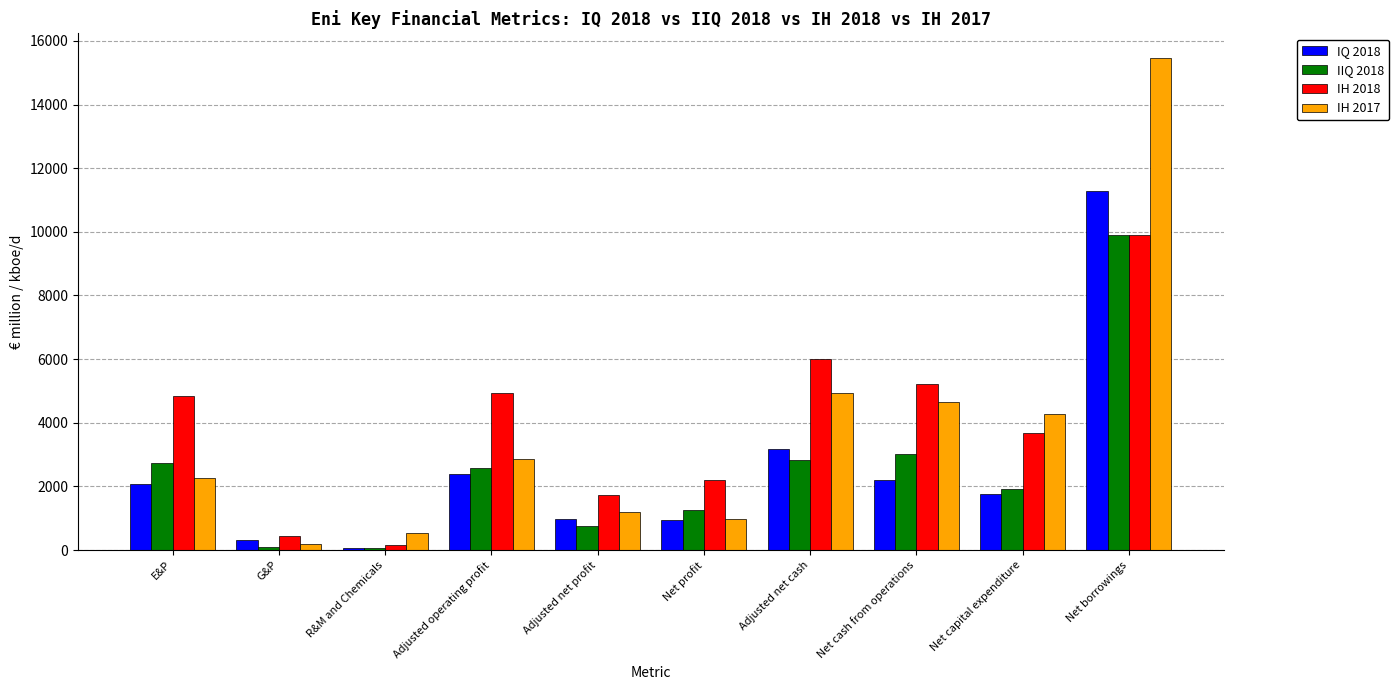

Which series has the largest range (max minus min)?

IH 2017